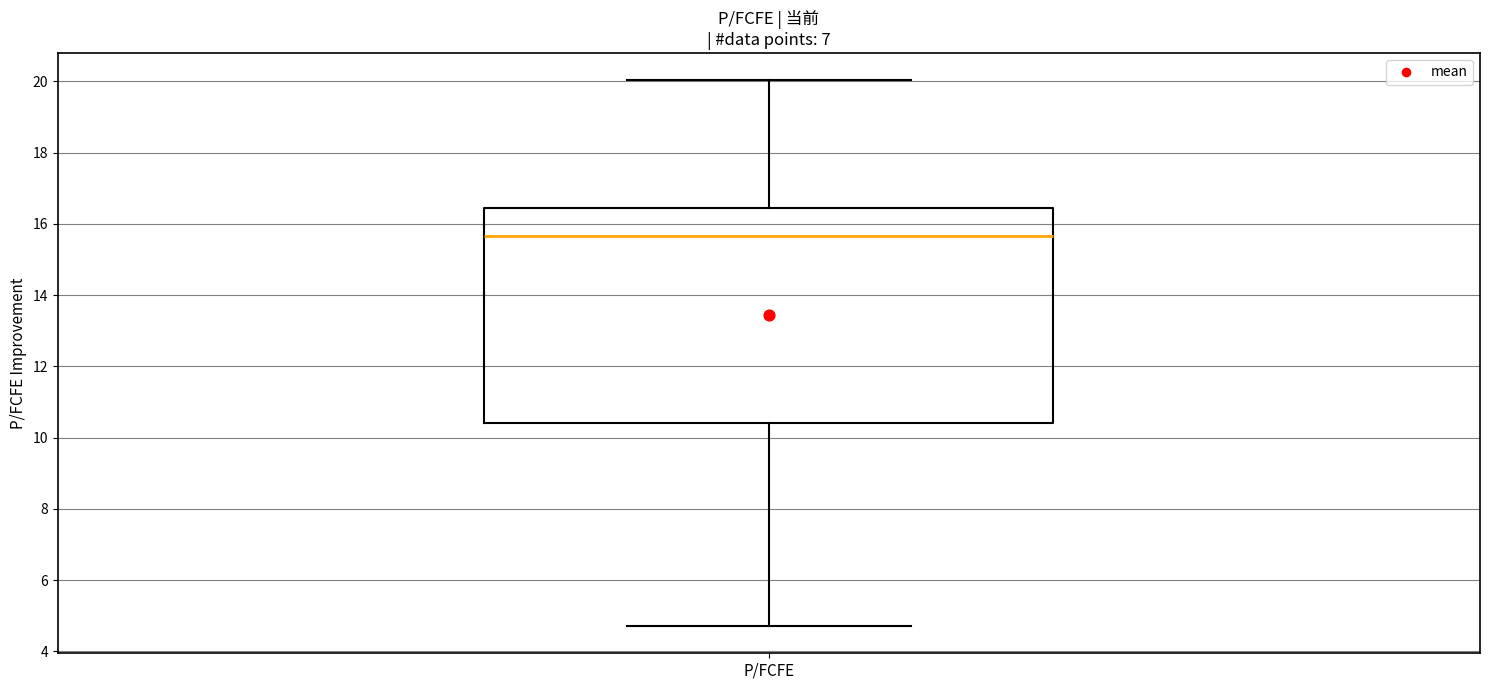

Where is the lower edge of the box for P/FCFE on the y-axis? The values are not printed on the chart, so give them approximately, as read against the axis.

10.4